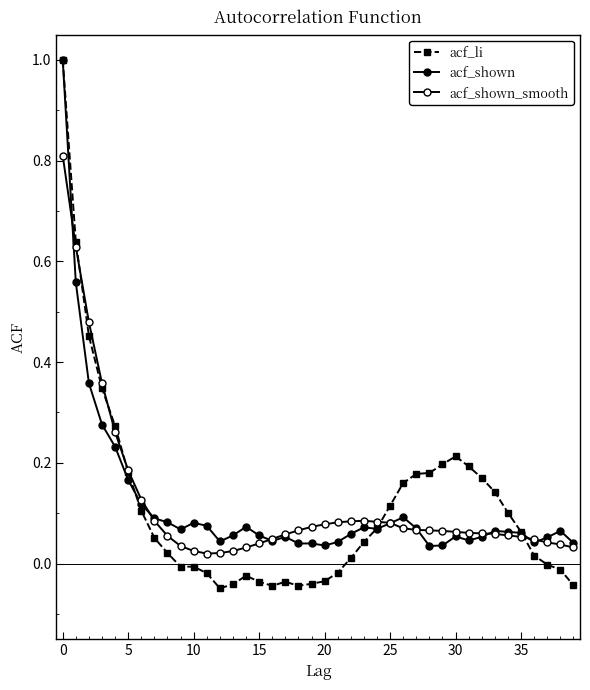

What is the maximum value shown in the chart?

1.0